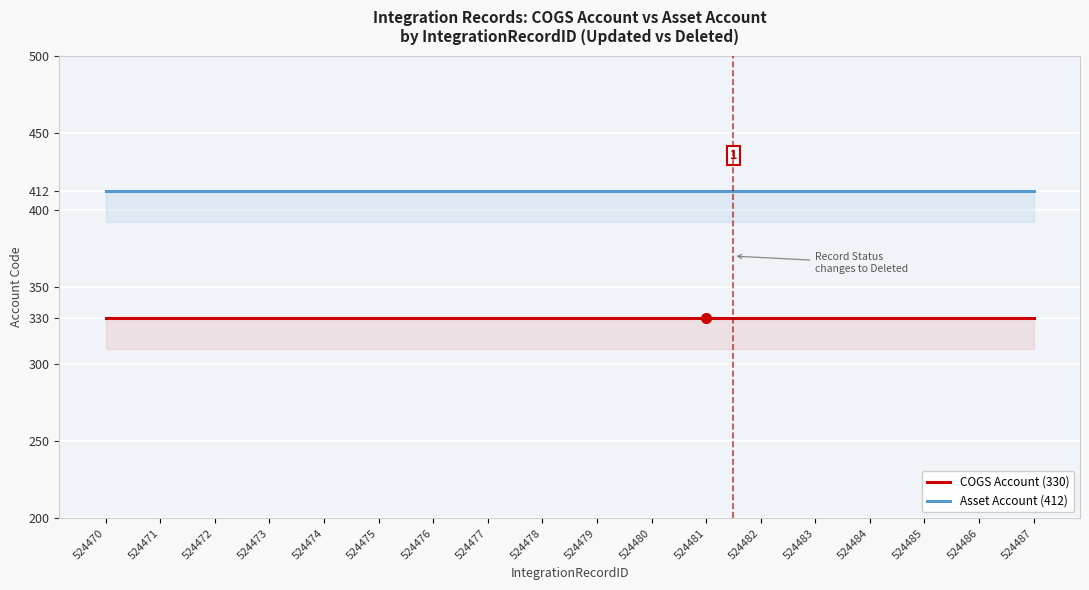

Reading right to left, list all the values displayed in this chart.

COGS Account (330): 524487=330	524486=330	524485=330	524484=330	524483=330	524482=330	524481=330	524480=330	524479=330	524478=330	524477=330	524476=330	524475=330	524474=330	524473=330	524472=330	524471=330	524470=330
Asset Account (412): 524487=412	524486=412	524485=412	524484=412	524483=412	524482=412	524481=412	524480=412	524479=412	524478=412	524477=412	524476=412	524475=412	524474=412	524473=412	524472=412	524471=412	524470=412